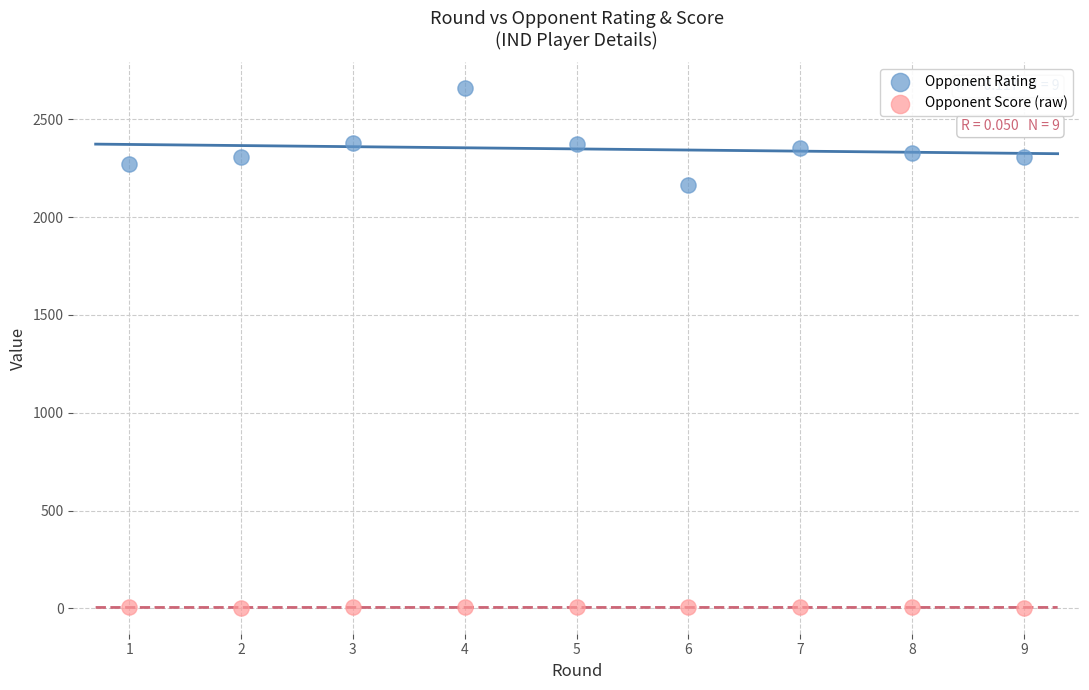

Which series has the largest Y range (max minus min)?

Opponent Rating